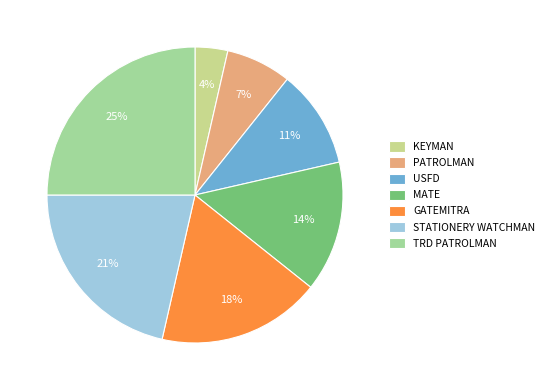

The USFD slice represents 11% of the pie. True or false?

True